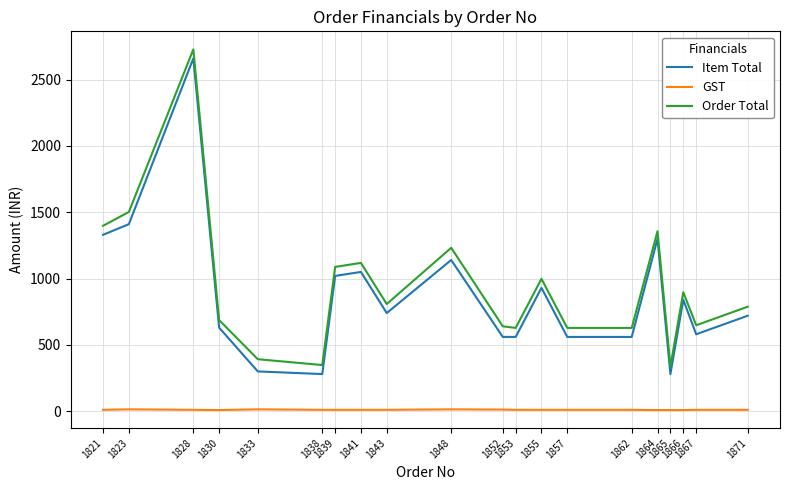

True or false: Order Total and GST cross at least once.

False